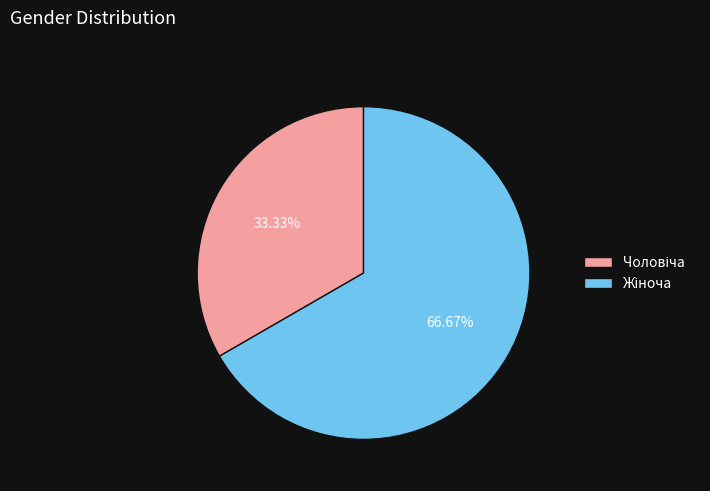

Is there any slice that represents more than half of the pie?

Yes